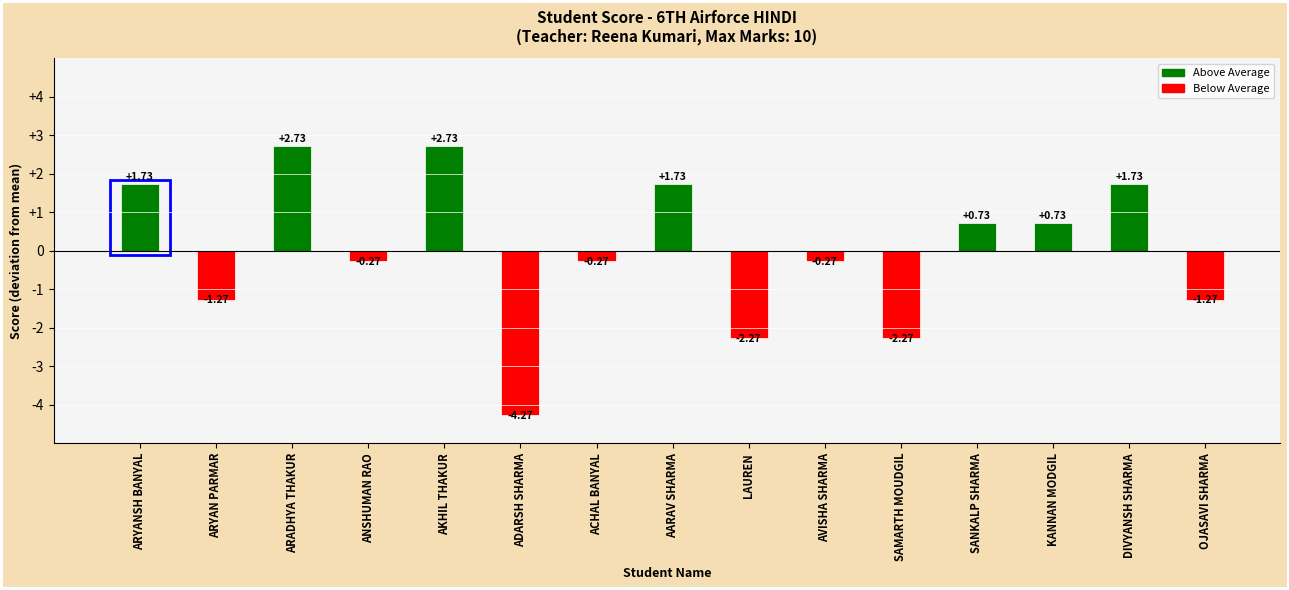

Where does the data first go above 0?

ARYANSH BANYAL